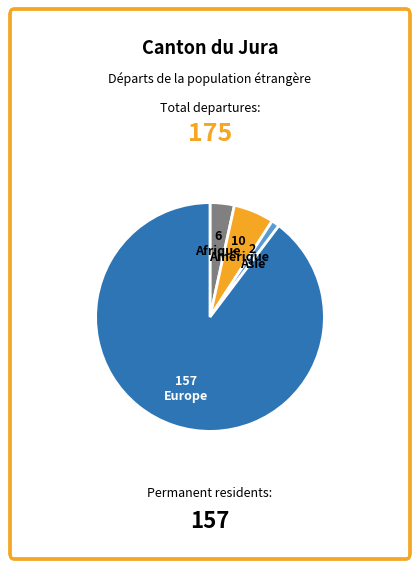

Count the number of slices in the pie.

4